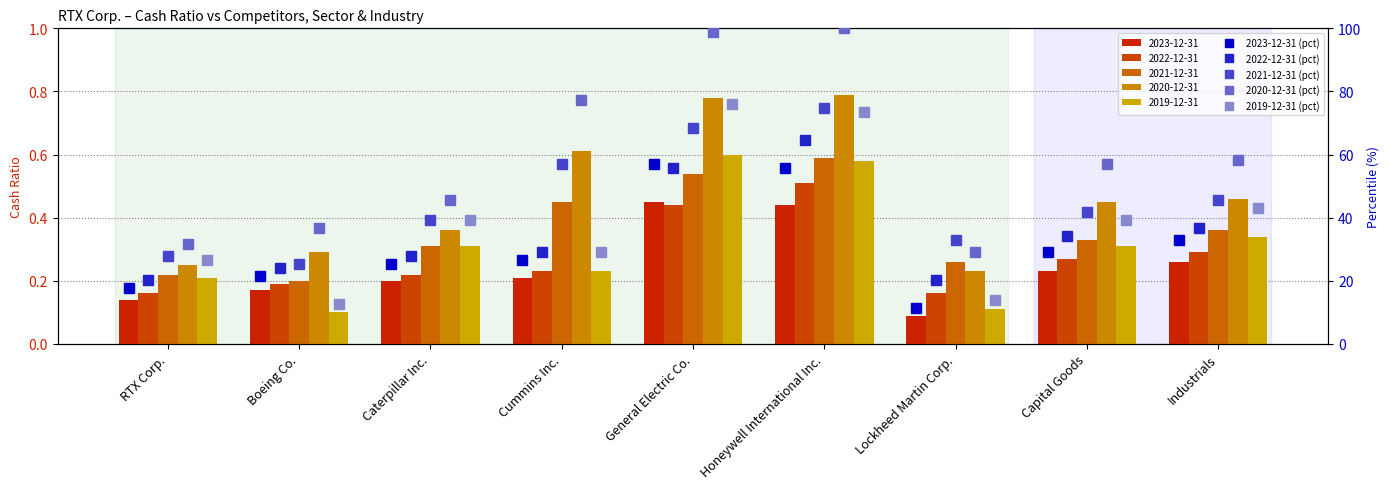

What is the label of the 7th bar from the left?

Lockheed Martin Corp.